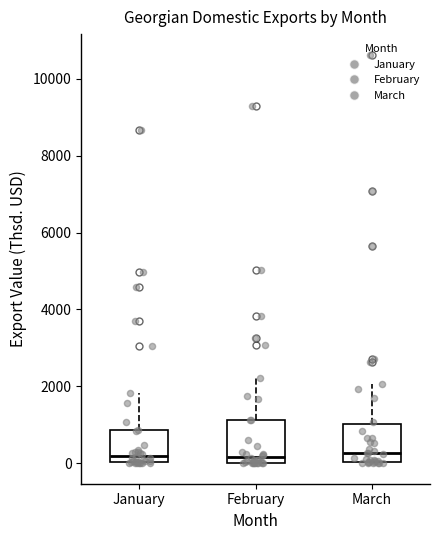

Reading left to right, read every box against the y-axis: the position of its median line, the range the box covers, and the ends of its whiskers. The values are not printed on the chart, so give them approximately, as read against the axis.

January: median 200, box 0 to 800, whiskers 0 to 1800
February: median 200, box 0 to 1200, whiskers 0 to 2200
March: median 200, box 0 to 1000, whiskers 0 to 2000